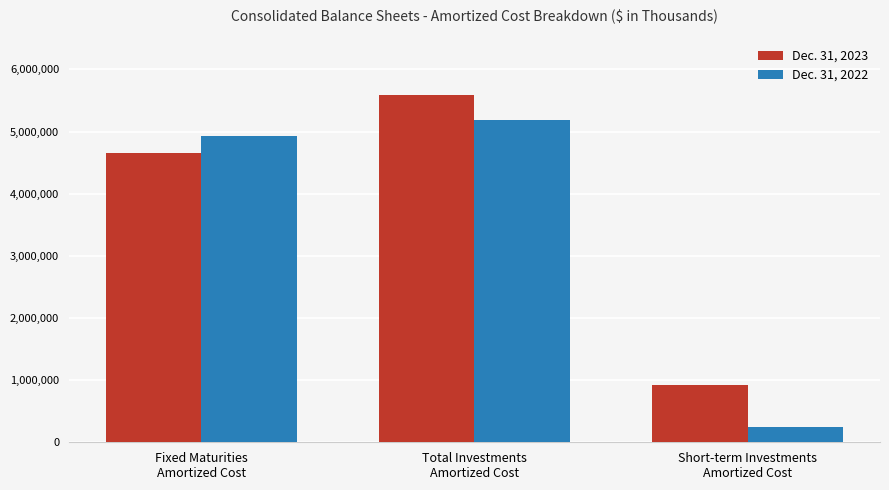

Reading left to right, list all the values displayed in this chart.

Dec. 31, 2023: Fixed Maturities
Amortized Cost=4658168	Total Investments
Amortized Cost=5586730	Short-term Investments
Amortized Cost=928562
Dec. 31, 2022: Fixed Maturities
Amortized Cost=4932574	Total Investments
Amortized Cost=5184856	Short-term Investments
Amortized Cost=252282